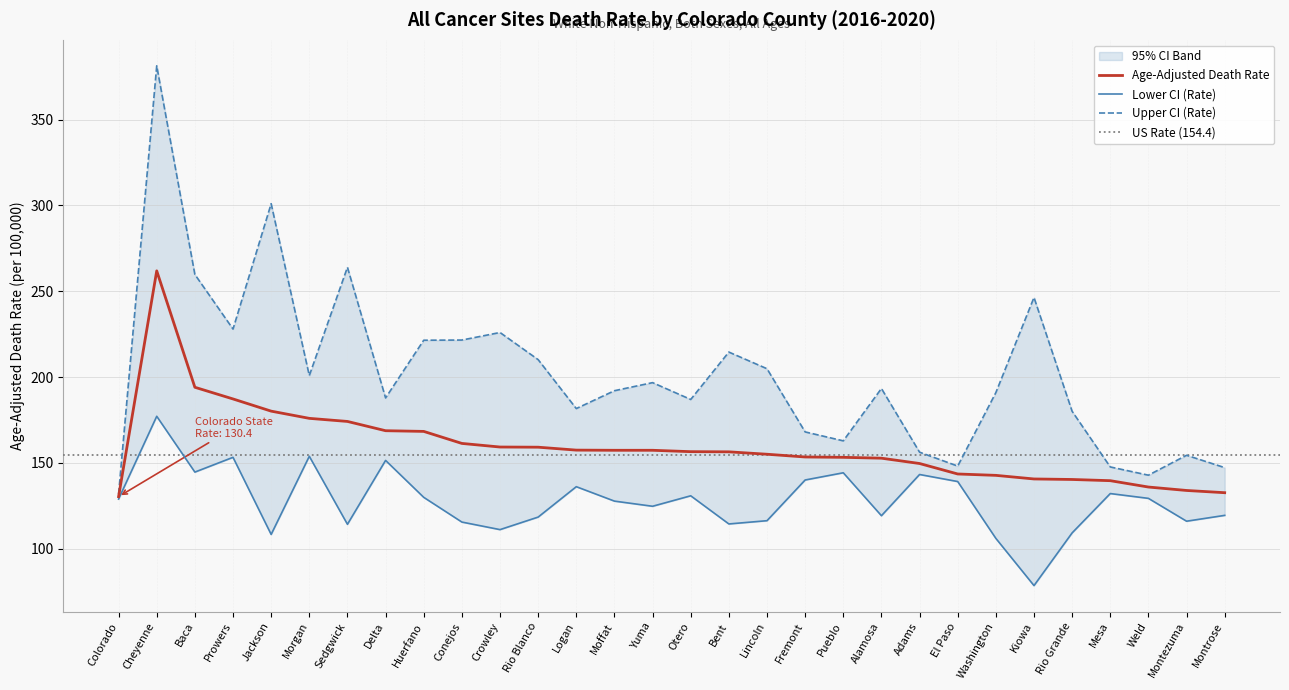

What is the difference between the second highest and minimum values in the Upper CI (Rate) series?

169.1